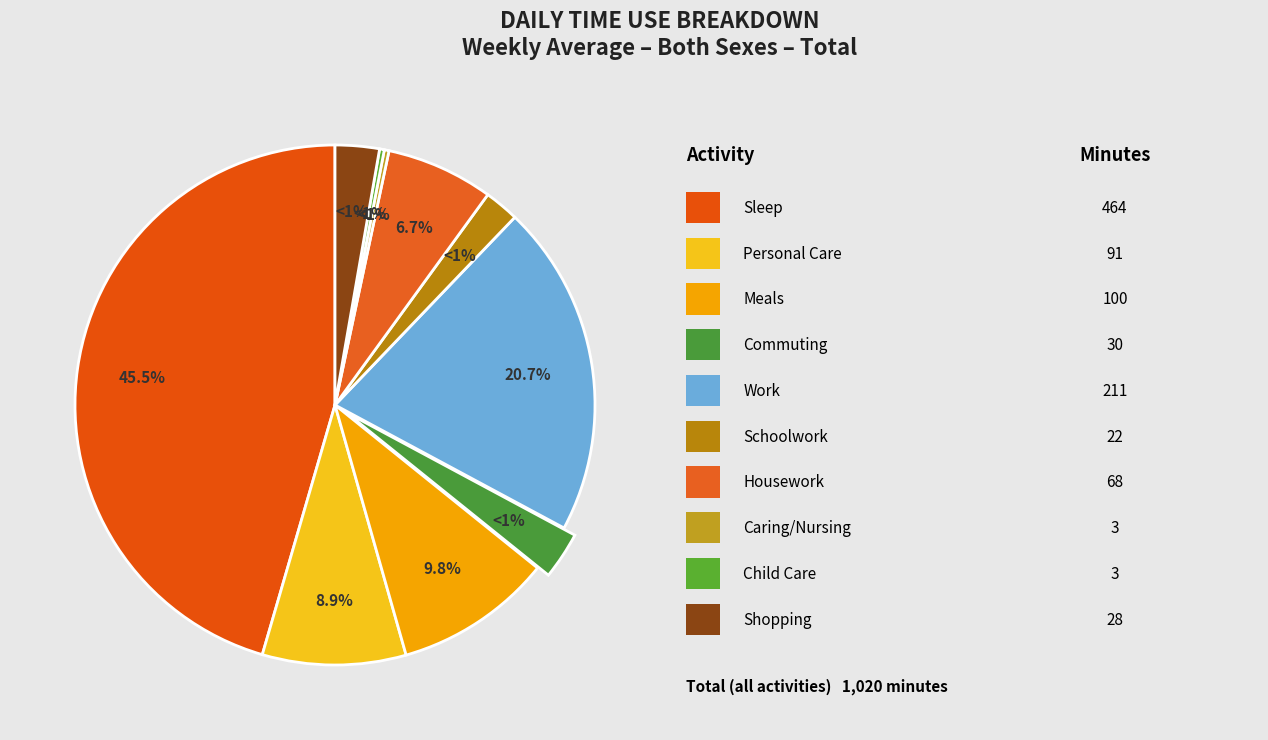

Does any single category account for the majority?

No